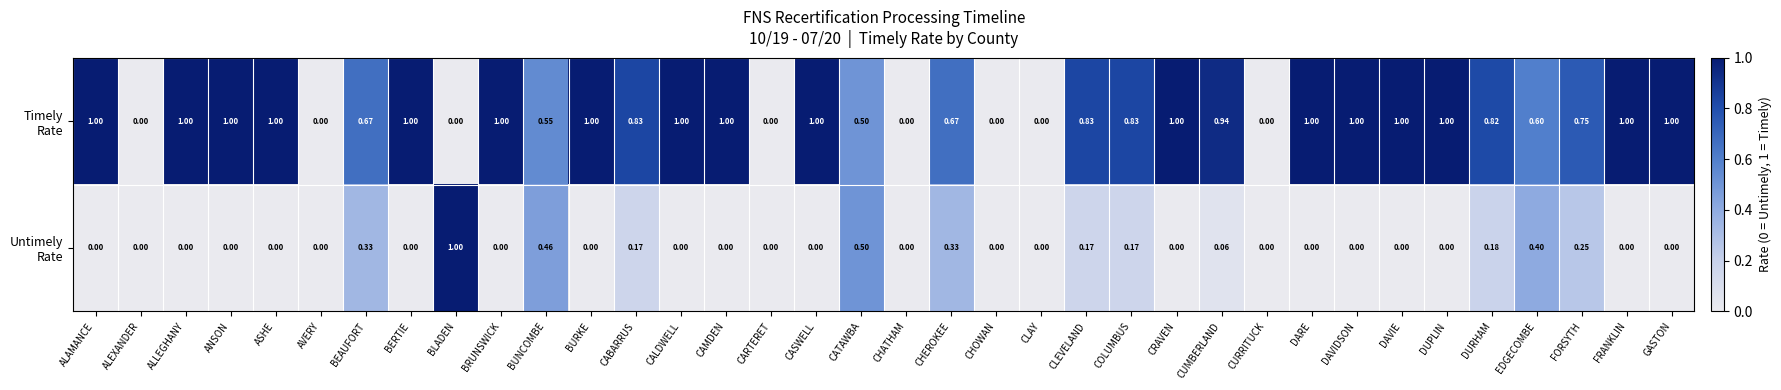

At which category is the sum across all series the highest?

BUNCOMBE